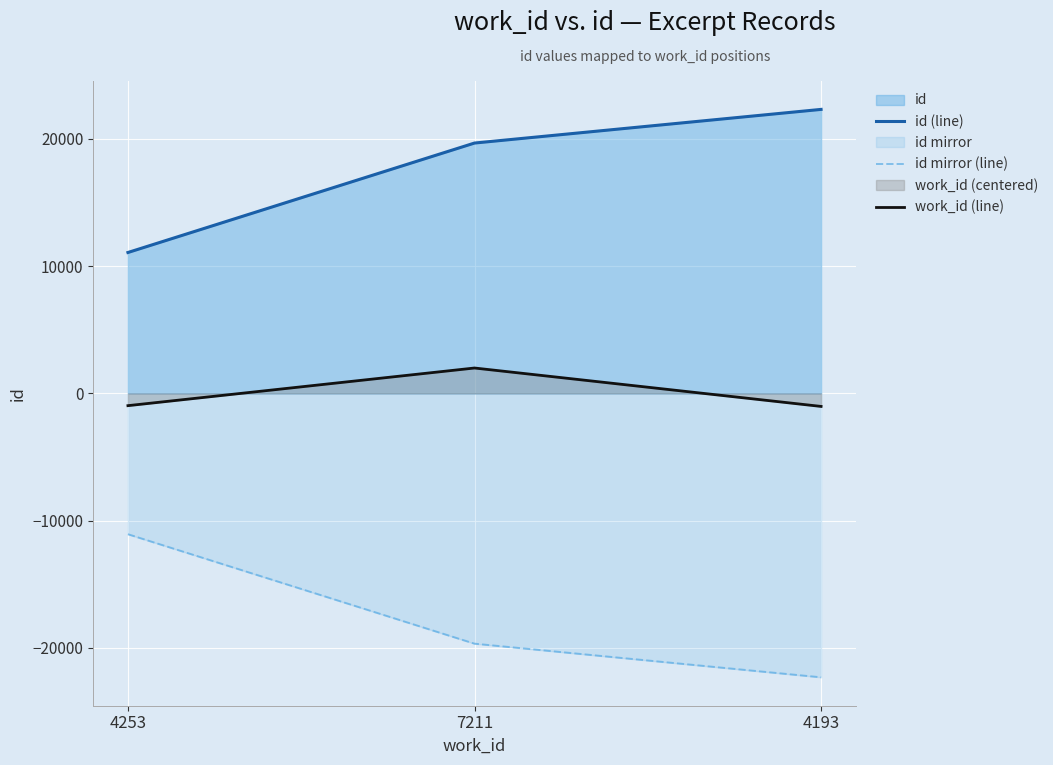

List the series in order of their overall mean, lowest first.

id mirror (line), work_id (line), id (line)